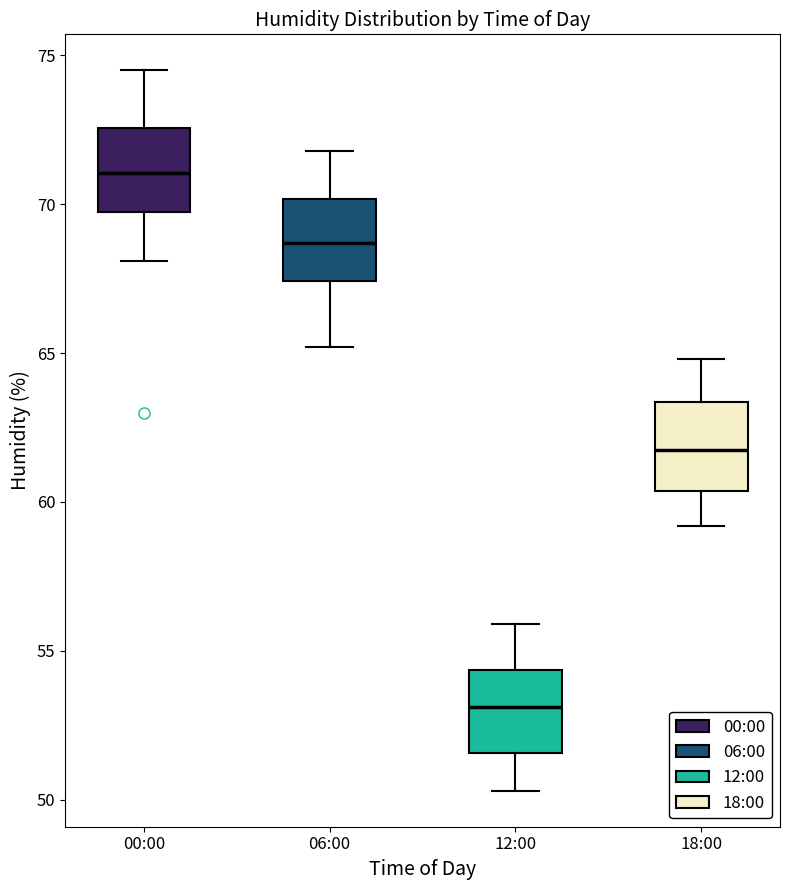

Which box has the highest median line?

00:00